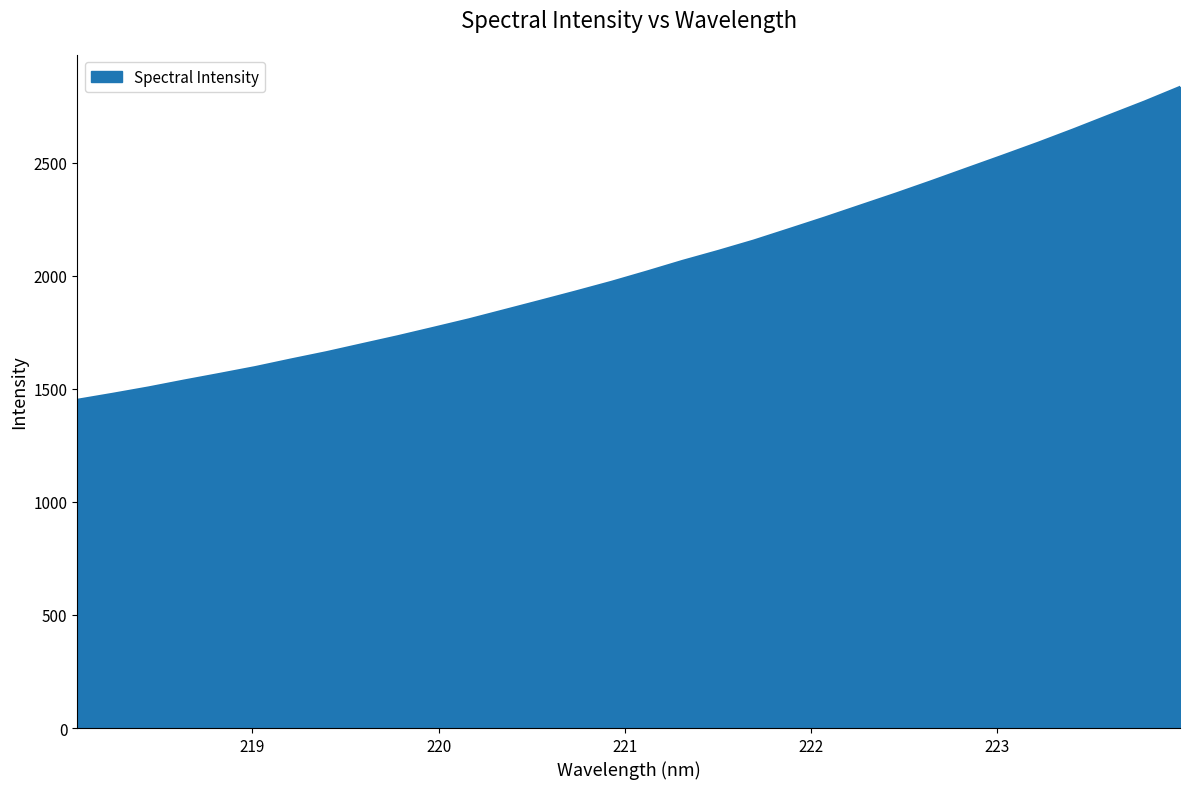

What is the greatest value displayed?

2836.3